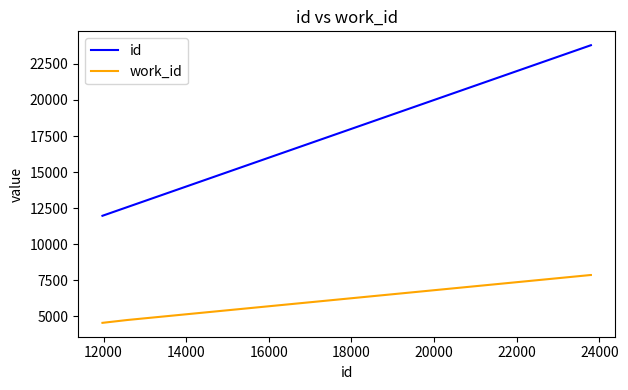

List the series in order of their peak value, lowest first.

work_id, id